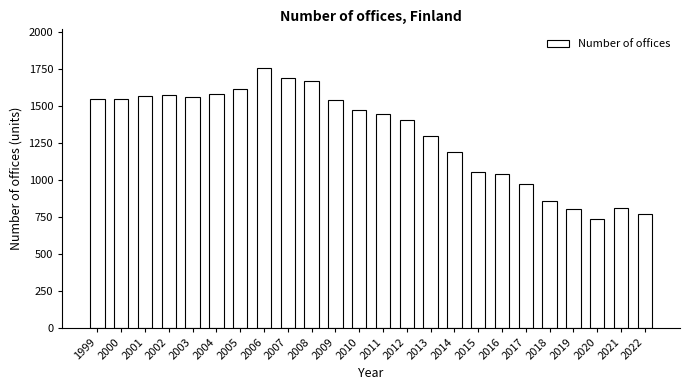

What is the approximate value at 2010?

1475